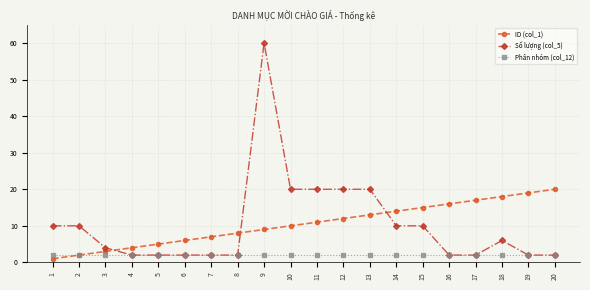

Does the chart display data point markers on the line(s)?

Yes